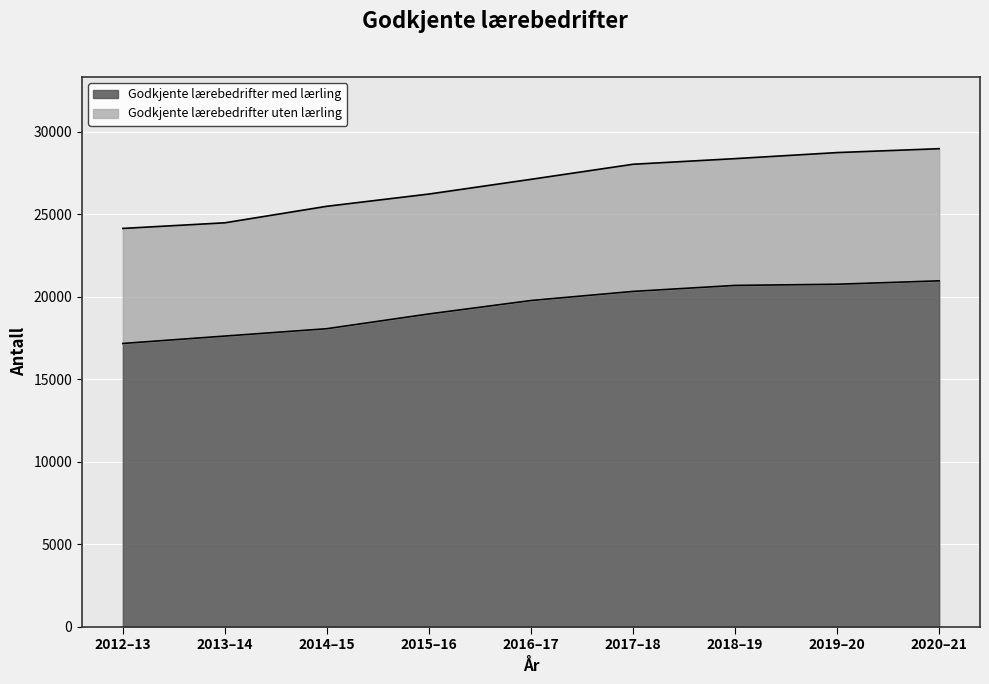

What is the sum of the Godkjente lærebedrifter med lærling values at 2020–21 and 2015–16?

39900